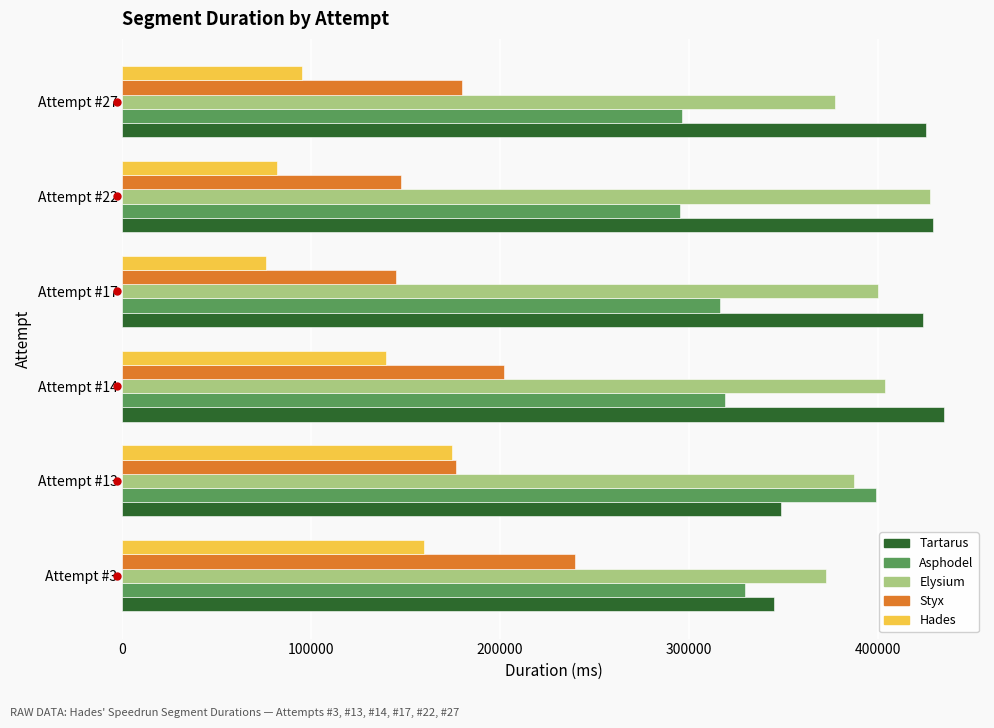

Read the Hades value at Attempt #17.

76153